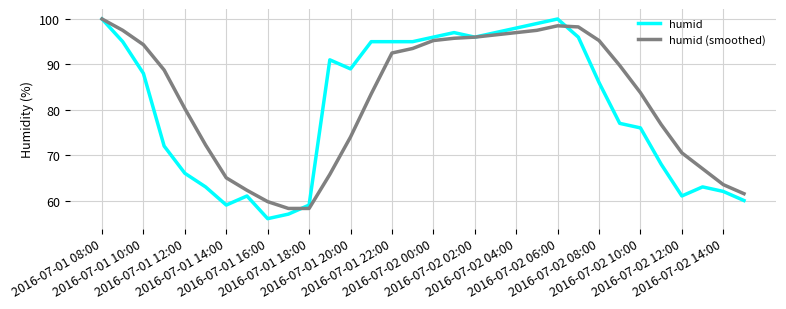

What is the highest value of the humid (smoothed) series?

100.0